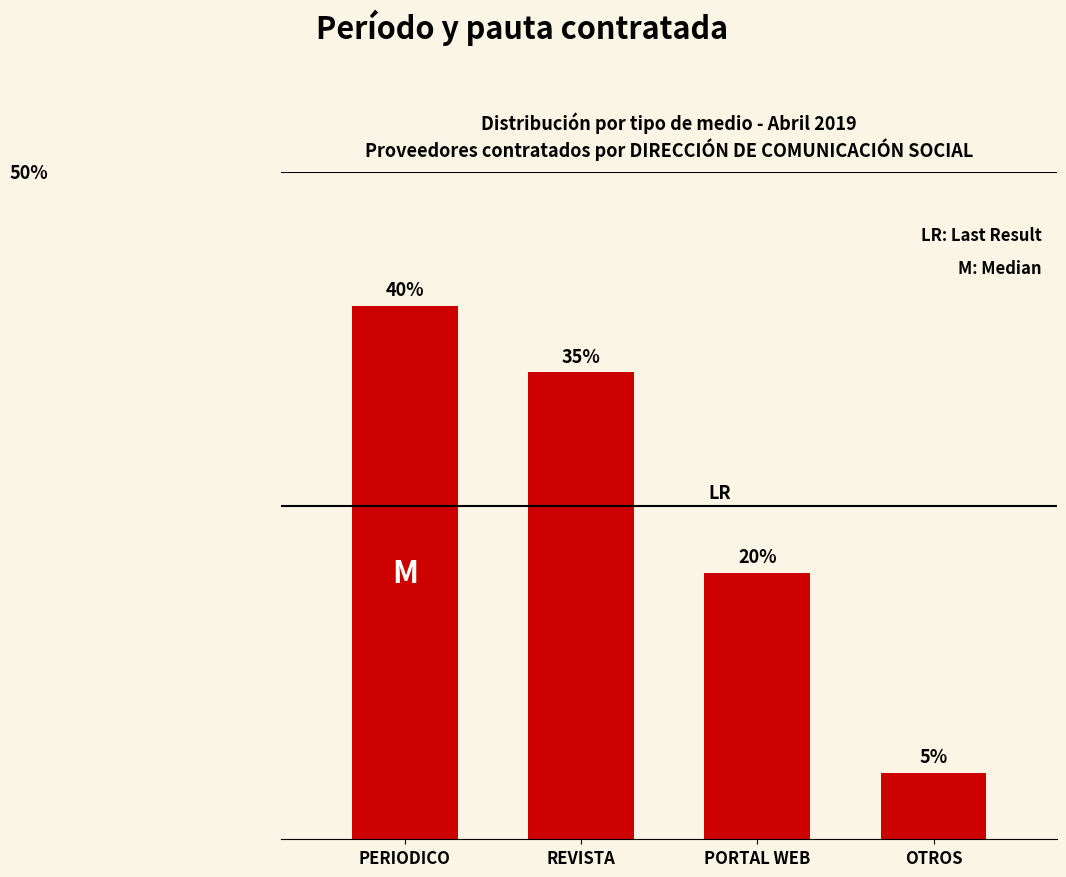

Rank the categories by value from lowest to highest.

OTROS, PORTAL WEB, REVISTA, PERIODICO